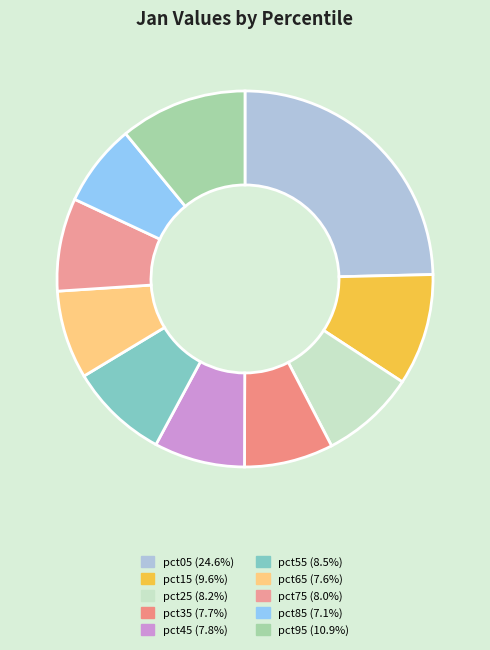

True or false: pct95 accounts for 11% of the total.

True